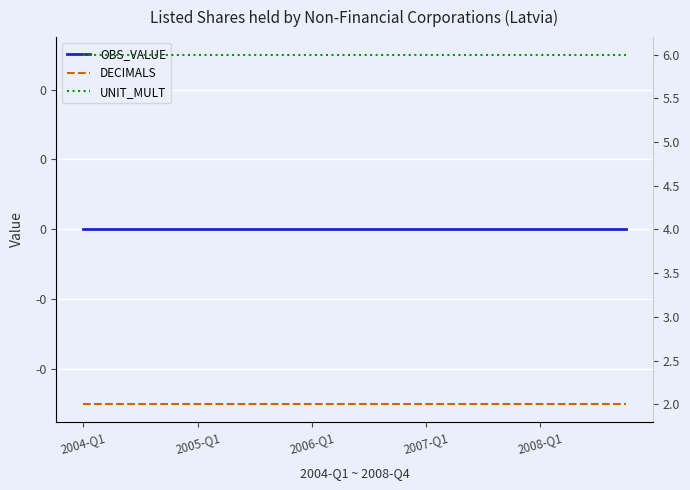

What is the average value of the DECIMALS series?

2